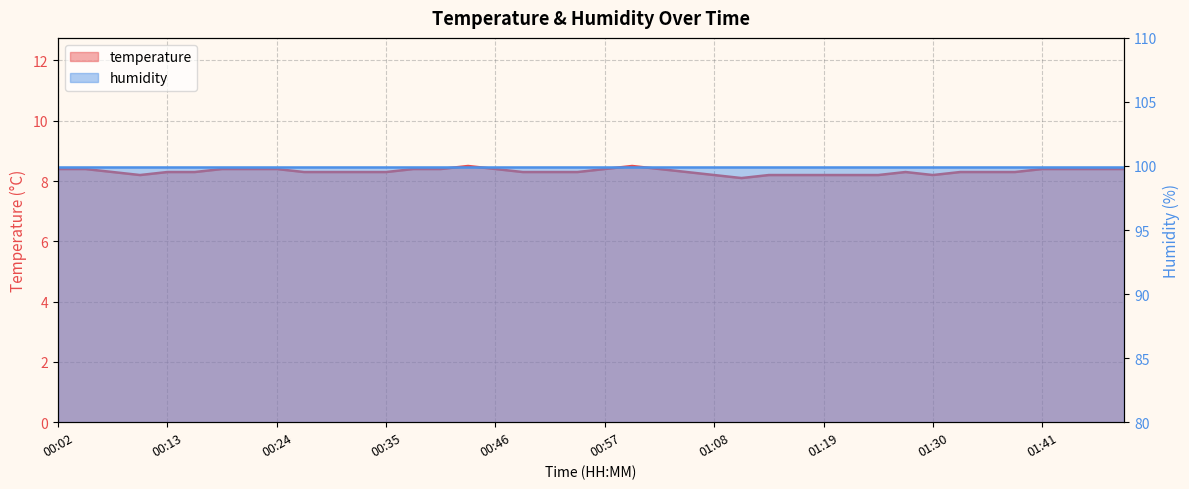

Approximately how many times larger is the value at 00:54 compared to 00:38?

1.0